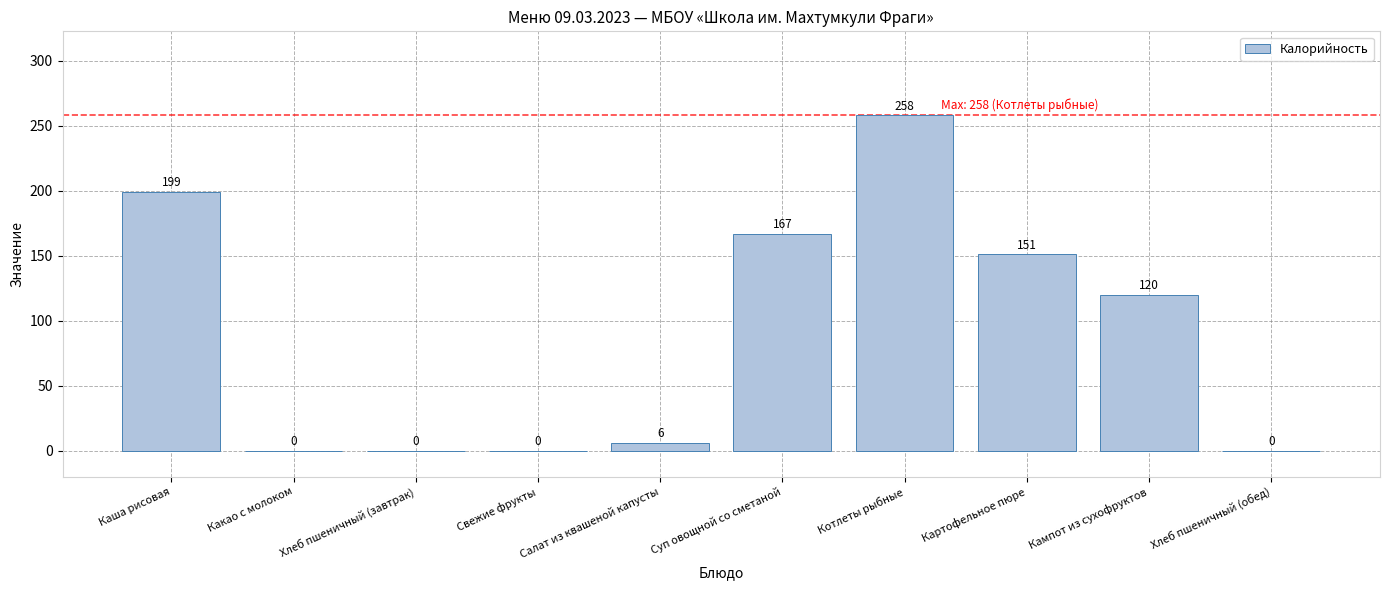

What is the sum of all values?

901